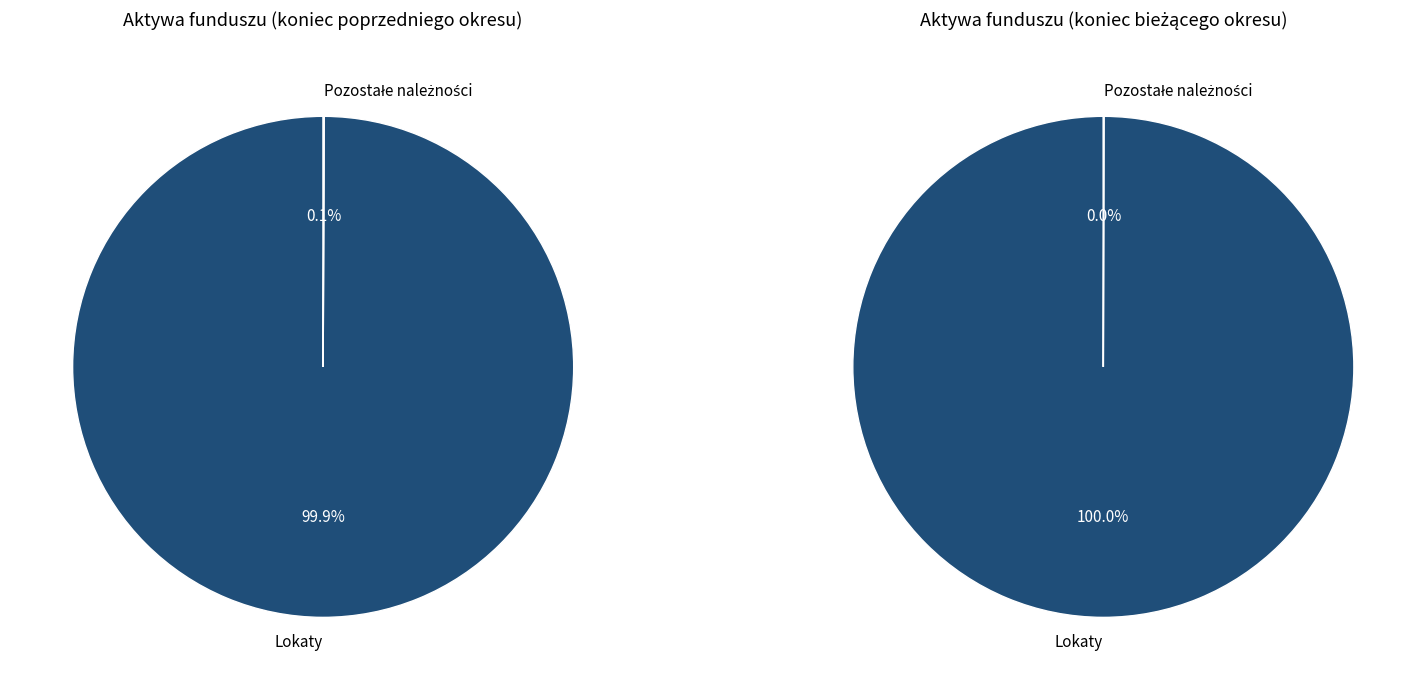

Does Pozostałe należności represent more than half of the total?

No